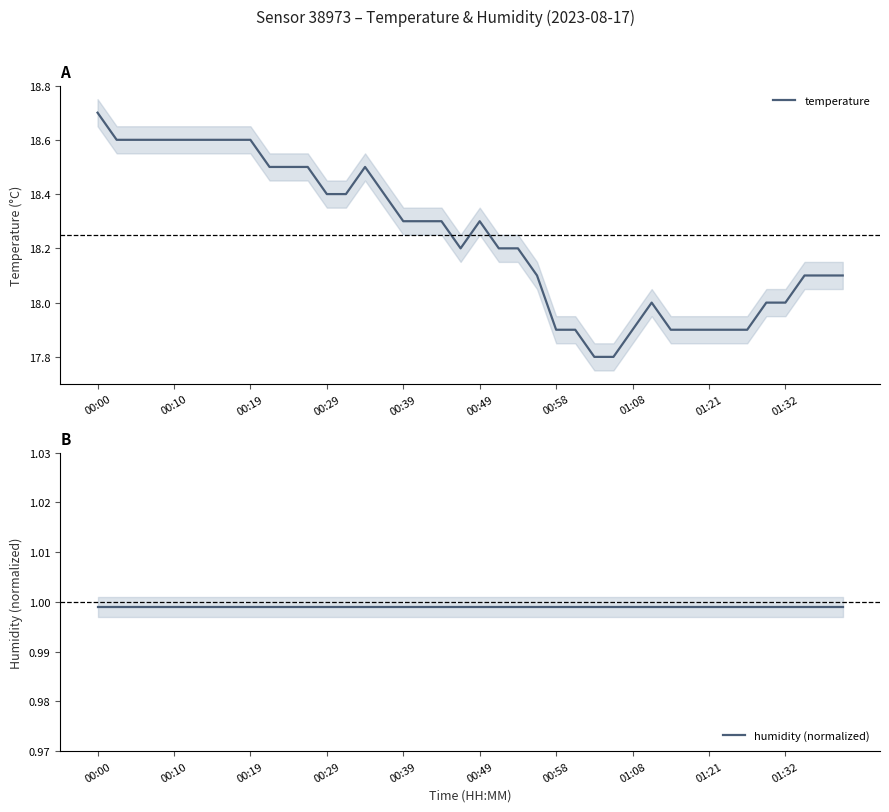

How many lines are shown in the chart?

2